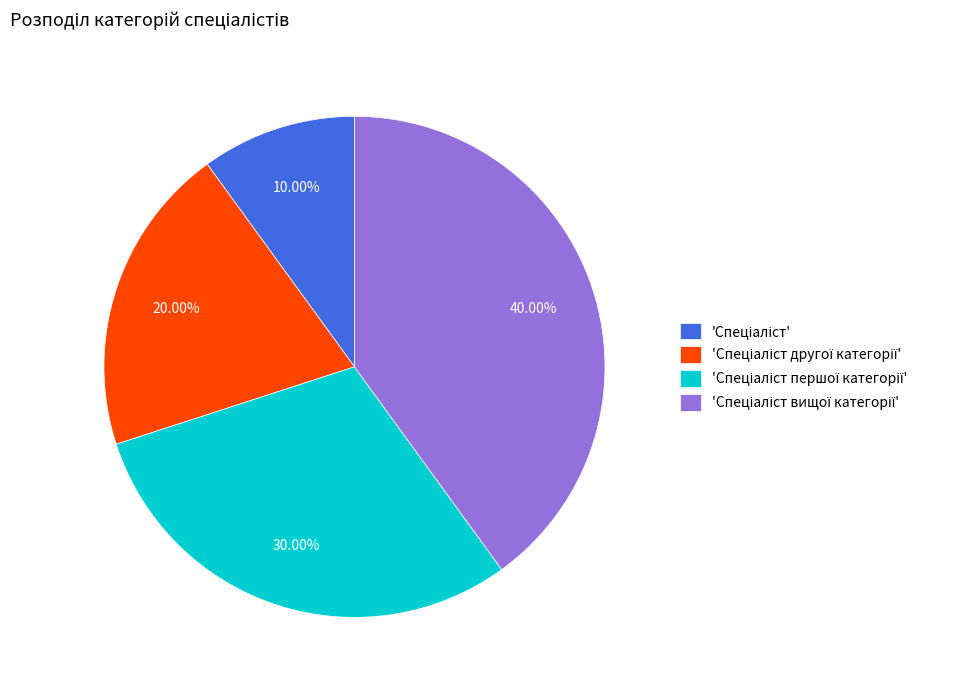

Does any single category account for the majority?

No